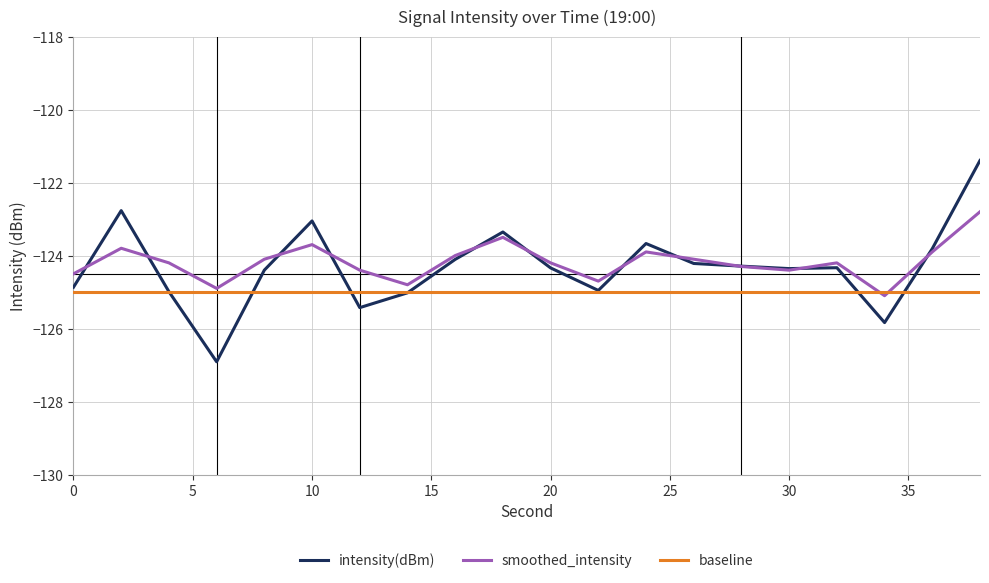

Which series has the widest spread of values?

intensity(dBm)